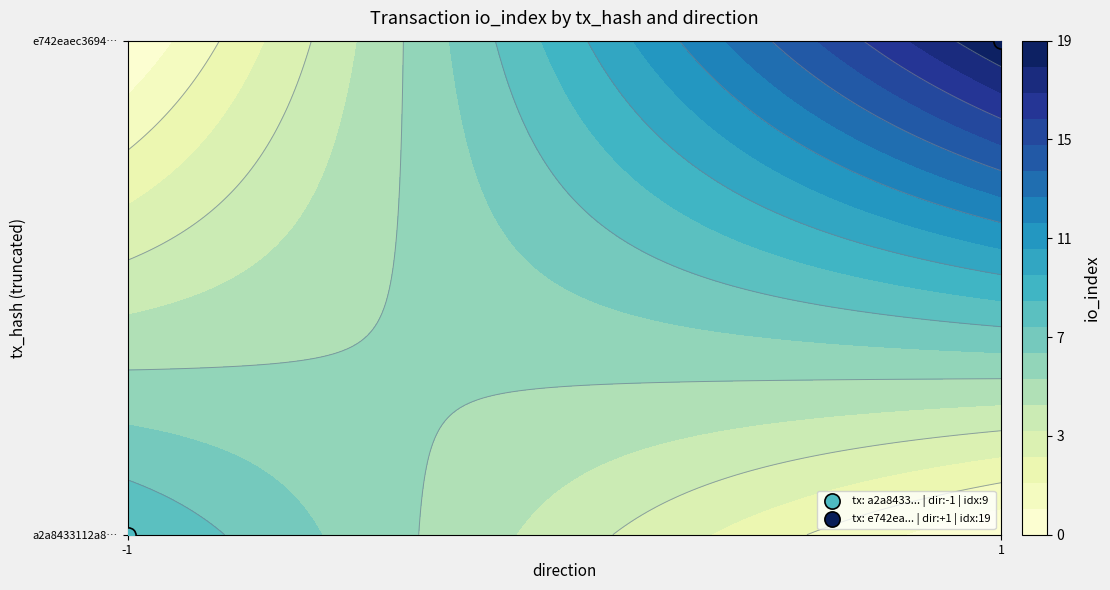

What is the difference between the maximum and minimum values in the e742eaec3694591dec9a882b7c20ac377e6ac1b series?

18